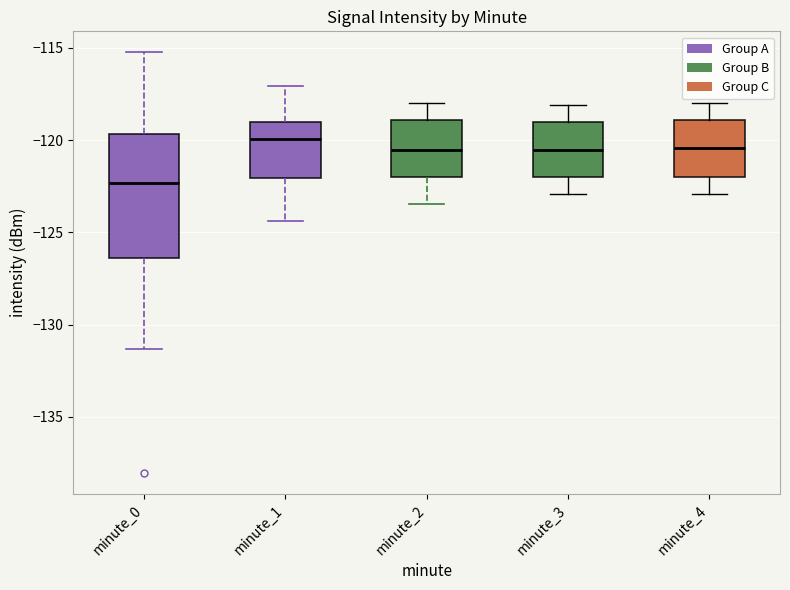

Comparing the boxes themselves (not the whiskers), which one is the tallest?

minute_0